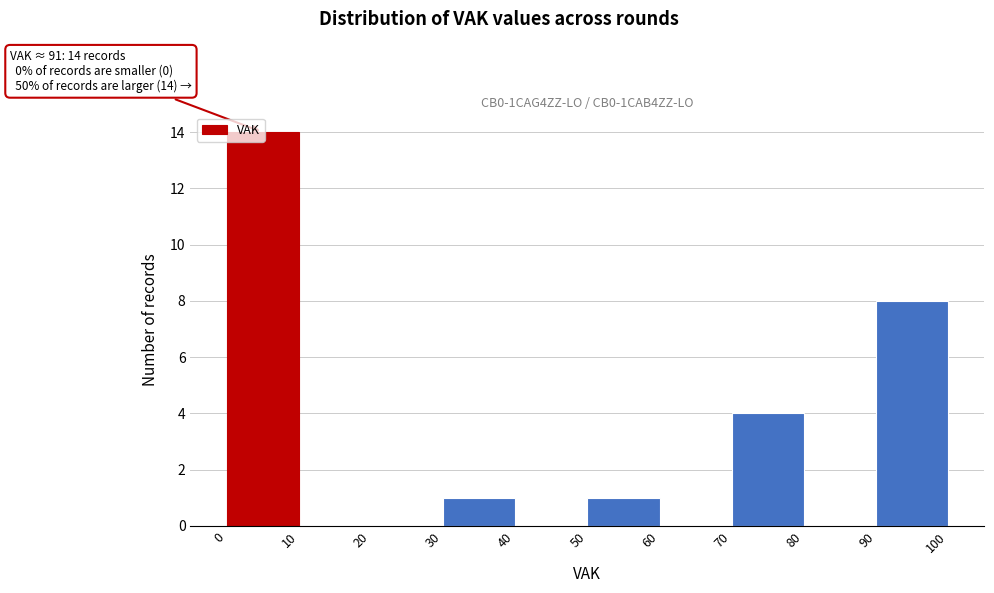

Over which range of the x-axis is the bar tallest?

0 to 10